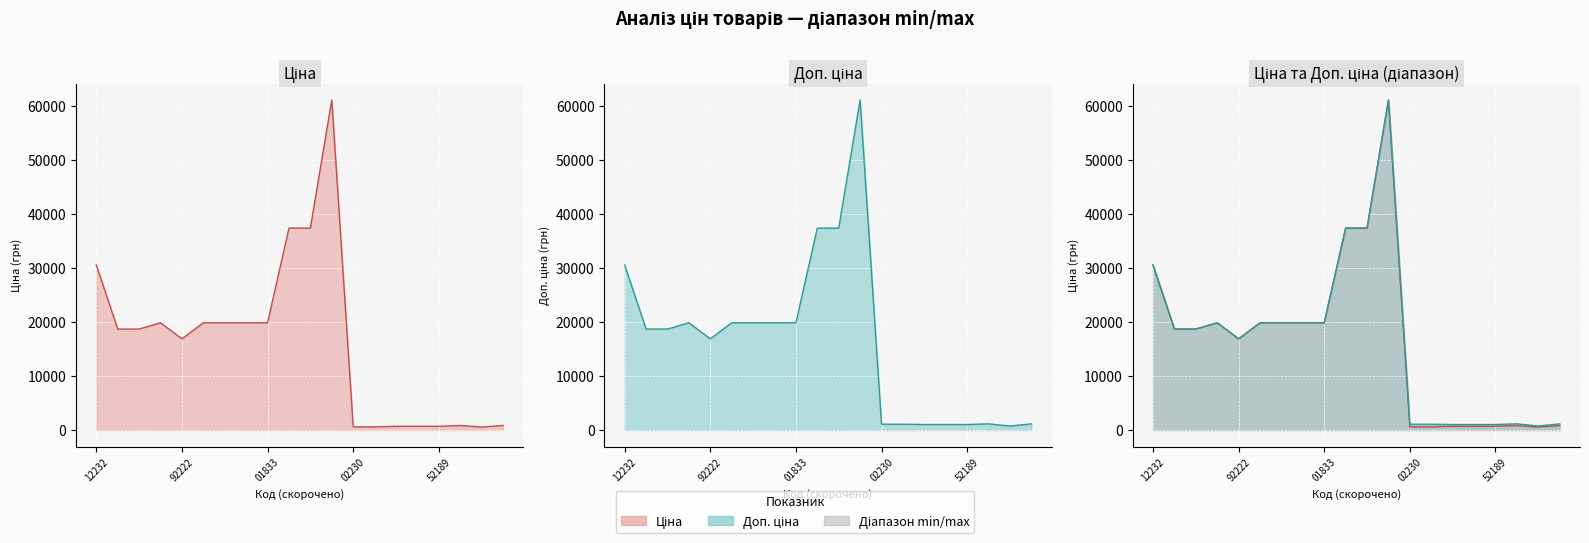

What is the average value of the Доп. ціна series?

16390.6